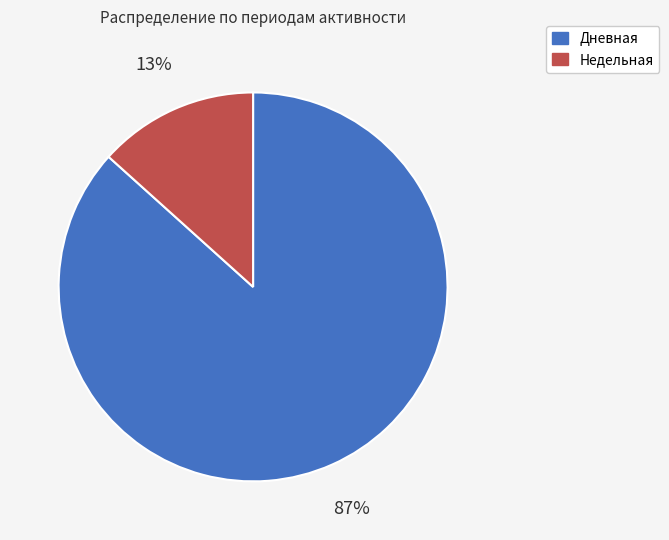

To the nearest percent, what is the combined percentage of Недельная and Дневная?

100%